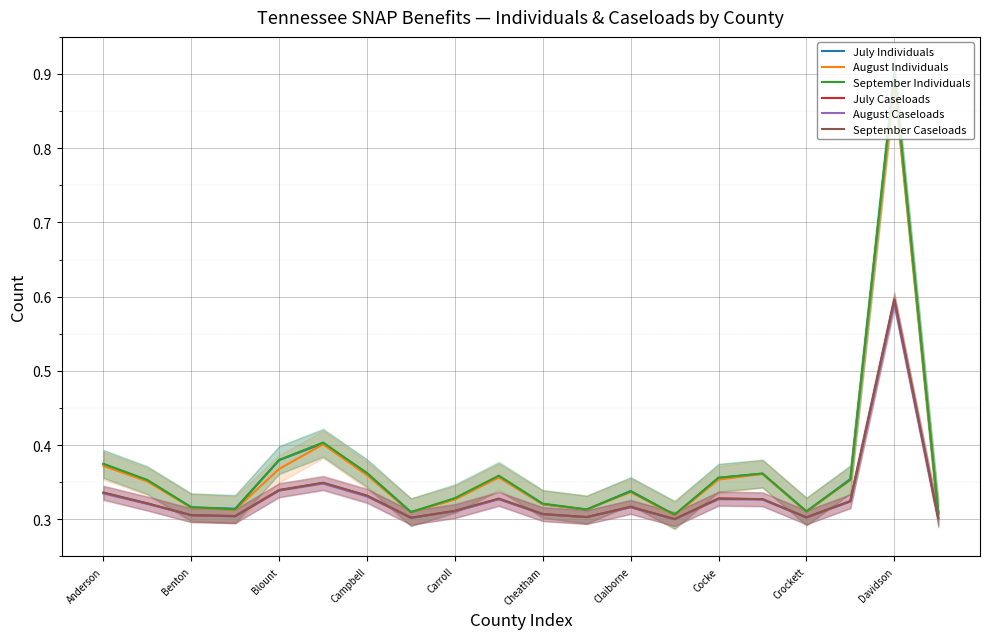

Reading left to right, transcribe all the data shown in this chart.

July Individuals: 0.4	0.4	0.3	0.3	0.4	0.4	0.4	0.3	0.3	0.4	0.3	0.3	0.3	0.3	0.4	0.4	0.3	0.4	0.9	0.3
August Individuals: 0.4	0.4	0.3	0.3	0.4	0.4	0.4	0.3	0.3	0.4	0.3	0.3	0.3	0.3	0.4	0.4	0.3	0.4	0.9	0.3
September Individuals: 0.4	0.4	0.3	0.3	0.4	0.4	0.4	0.3	0.3	0.4	0.3	0.3	0.3	0.3	0.4	0.4	0.3	0.4	0.9	0.3
July Caseloads: 0.3	0.3	0.3	0.3	0.3	0.3	0.3	0.3	0.3	0.3	0.3	0.3	0.3	0.3	0.3	0.3	0.3	0.3	0.6	0.3
August Caseloads: 0.3	0.3	0.3	0.3	0.3	0.3	0.3	0.3	0.3	0.3	0.3	0.3	0.3	0.3	0.3	0.3	0.3	0.3	0.6	0.3
September Caseloads: 0.3	0.3	0.3	0.3	0.3	0.3	0.3	0.3	0.3	0.3	0.3	0.3	0.3	0.3	0.3	0.3	0.3	0.3	0.6	0.3